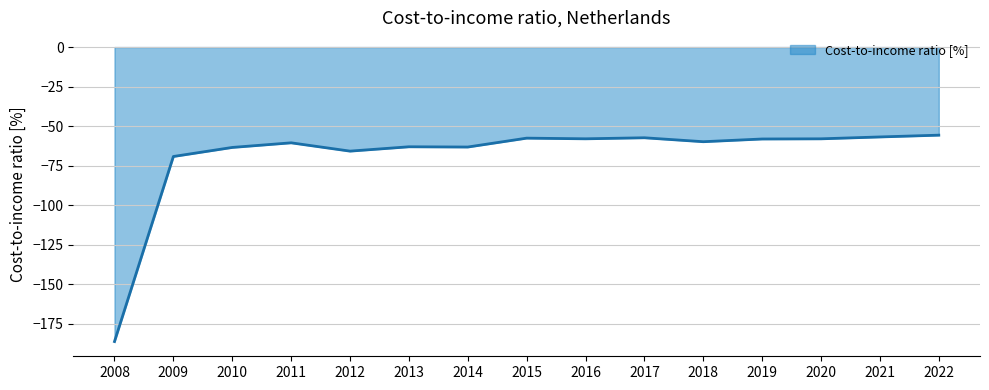

What is the difference between the maximum and second lowest values?

13.5